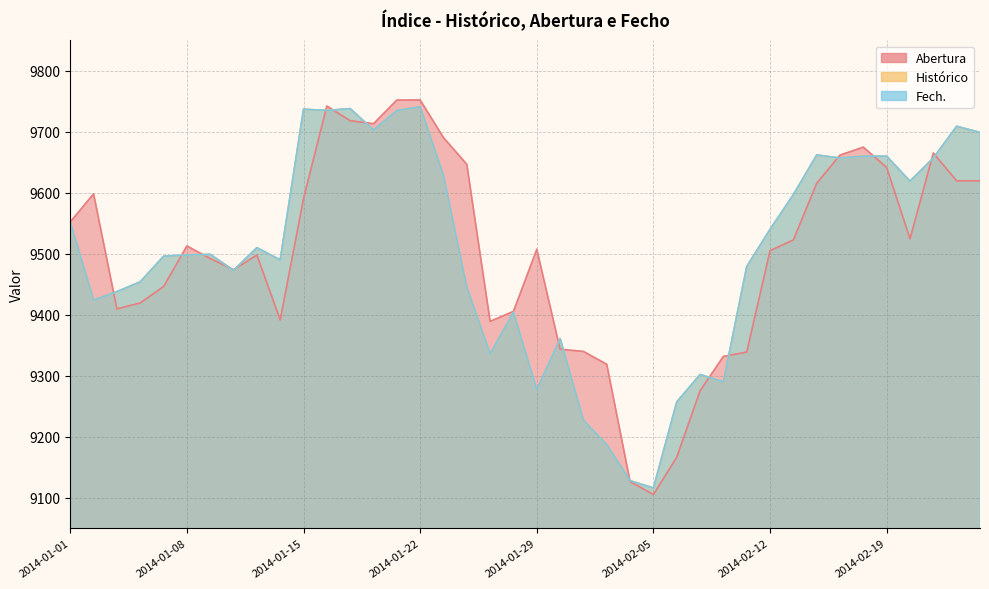

What is the label of the 38th point from the left?

2014-02-21